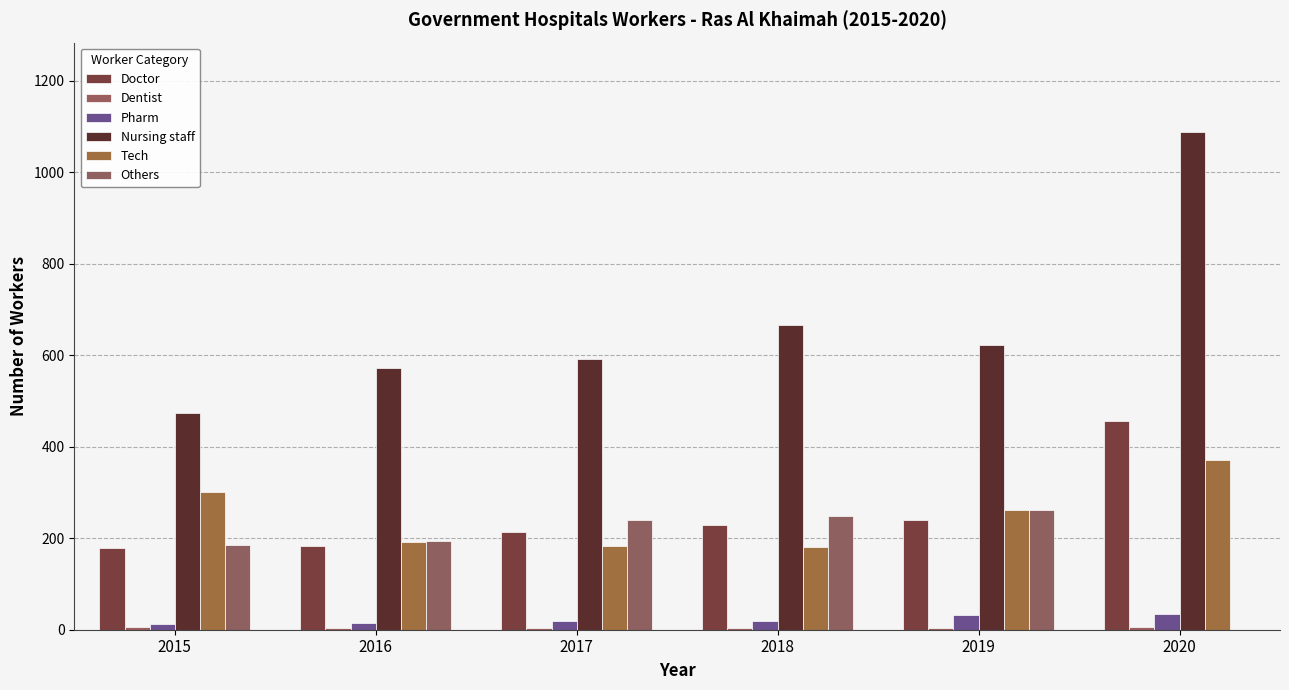

What is the value of the Pharm bar at the 1st from the left?

13